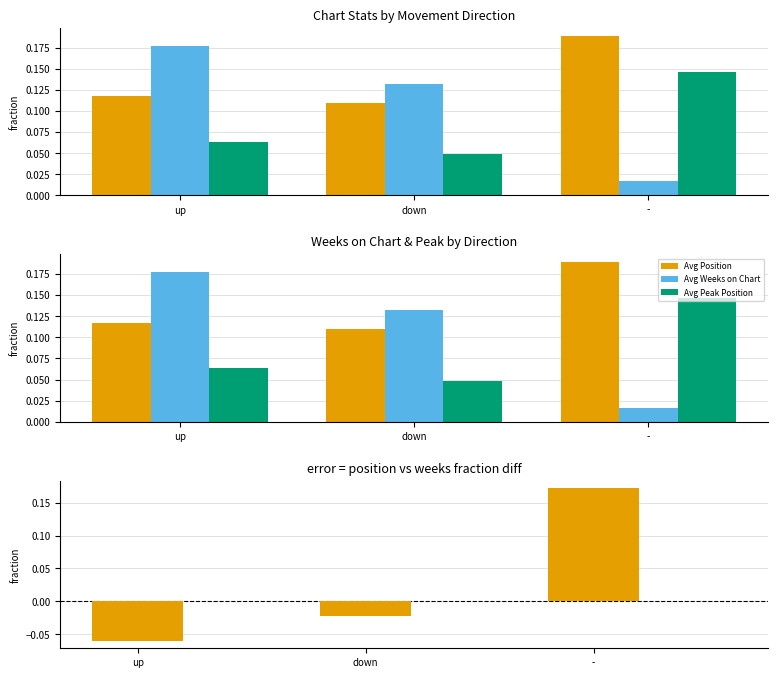

At which category is the sum across all series the highest?

-